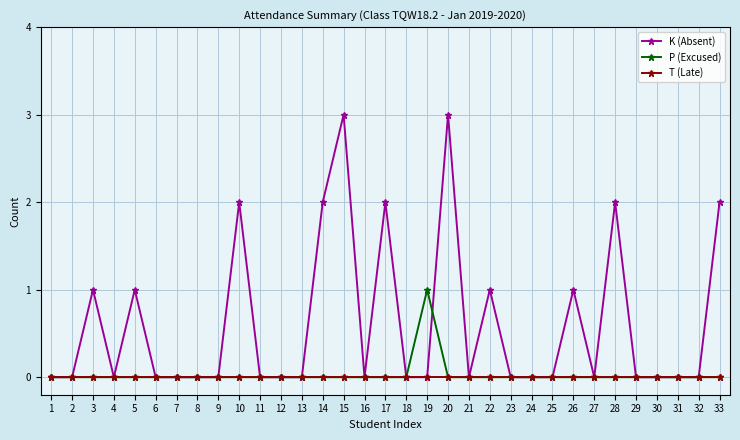

Which series has the largest total across all categories?

K (Absent)